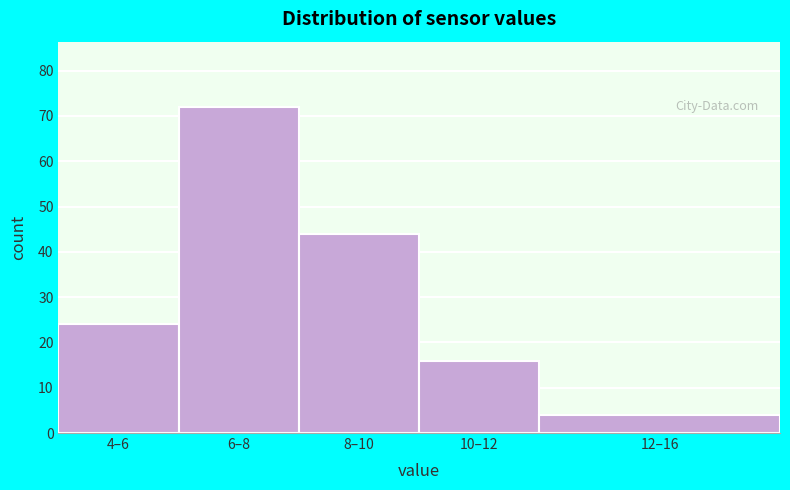

Reading left to right, what are all the values shown in this chart?

4–6=24	6–8=72	8–10=44	10–12=16	12–16=4